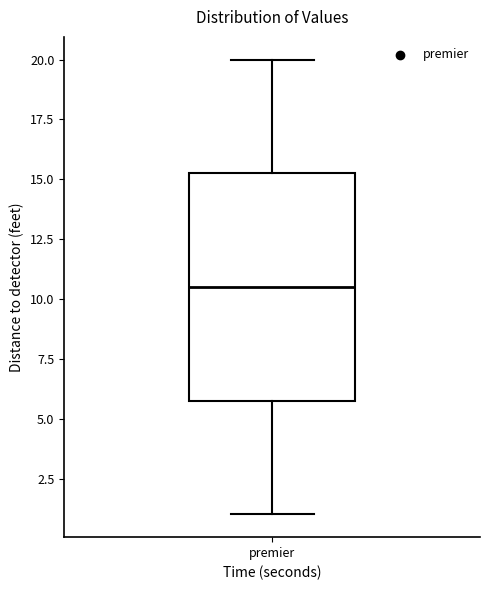

Transcribe this box plot: give where the median line is, the range the box spans, and where the two whiskers end, as read against the y-axis. The values are not printed on the chart, so give them approximately, as read against the axis.

median 10.5, box 6.0 to 15.5, whiskers 1.0 to 20.0